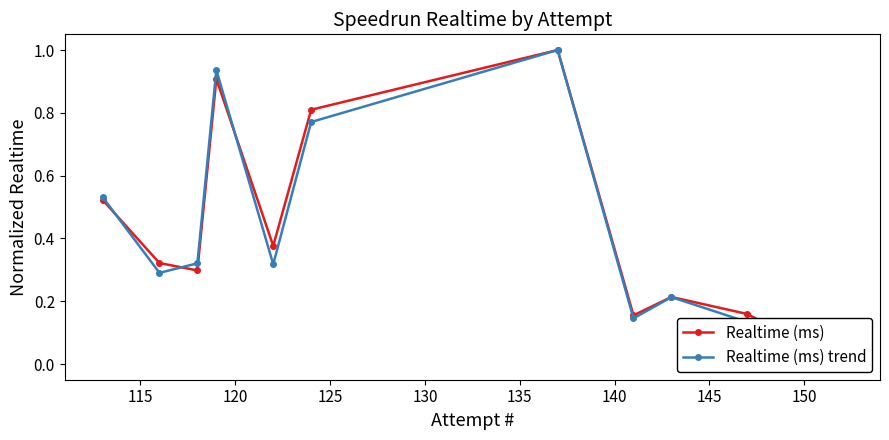

What is the difference between the maximum and minimum values in the Realtime (ms) trend series?

1.0